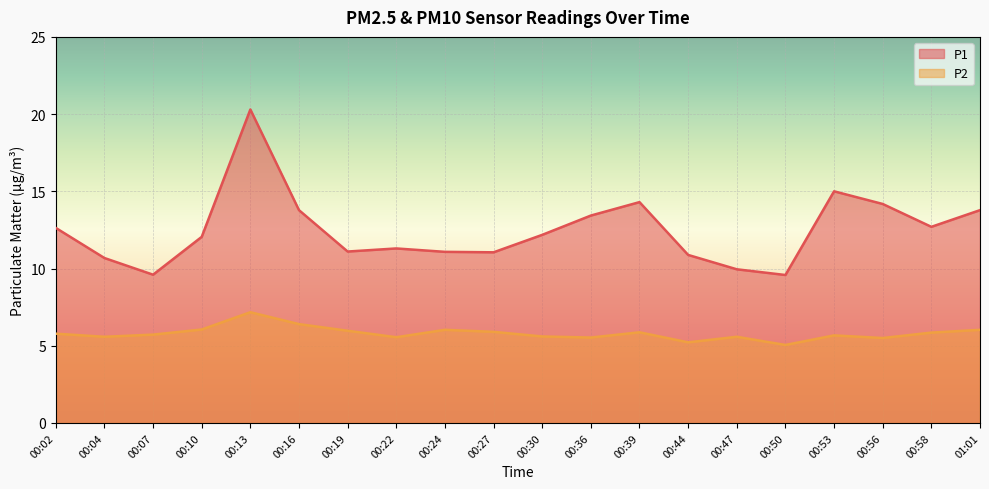

What is the highest value of the P2 series?

7.2